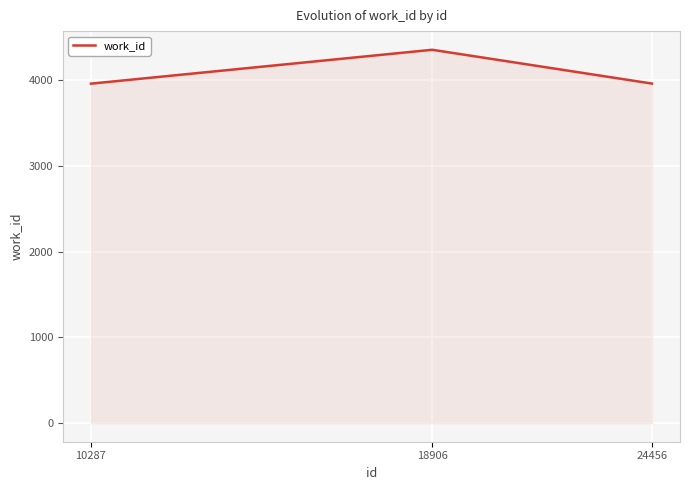

What is the minimum value shown in the chart?

3958